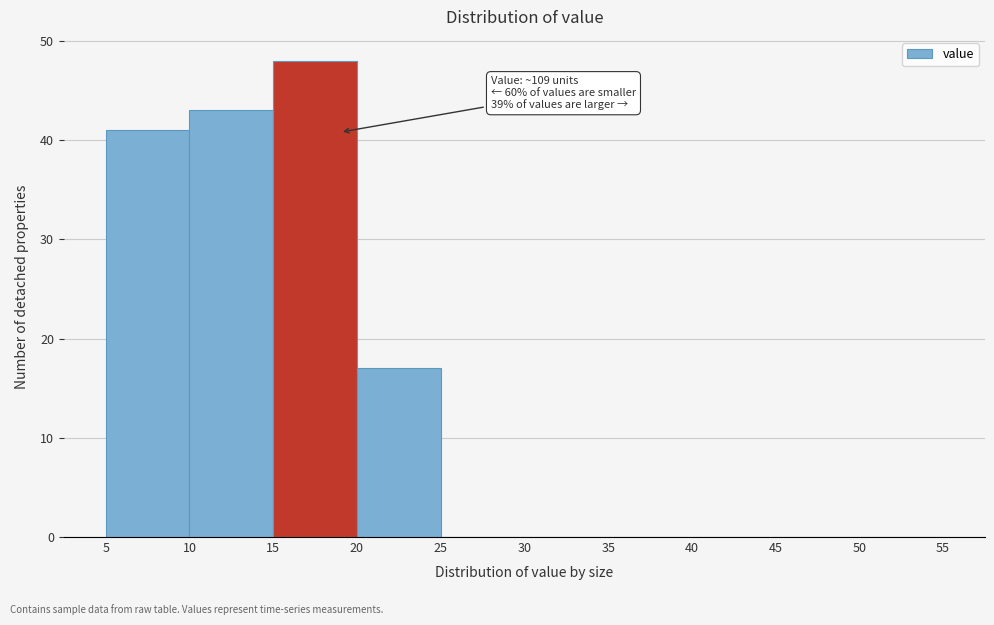

Which range on the x-axis has the tallest bar?

15 to 20